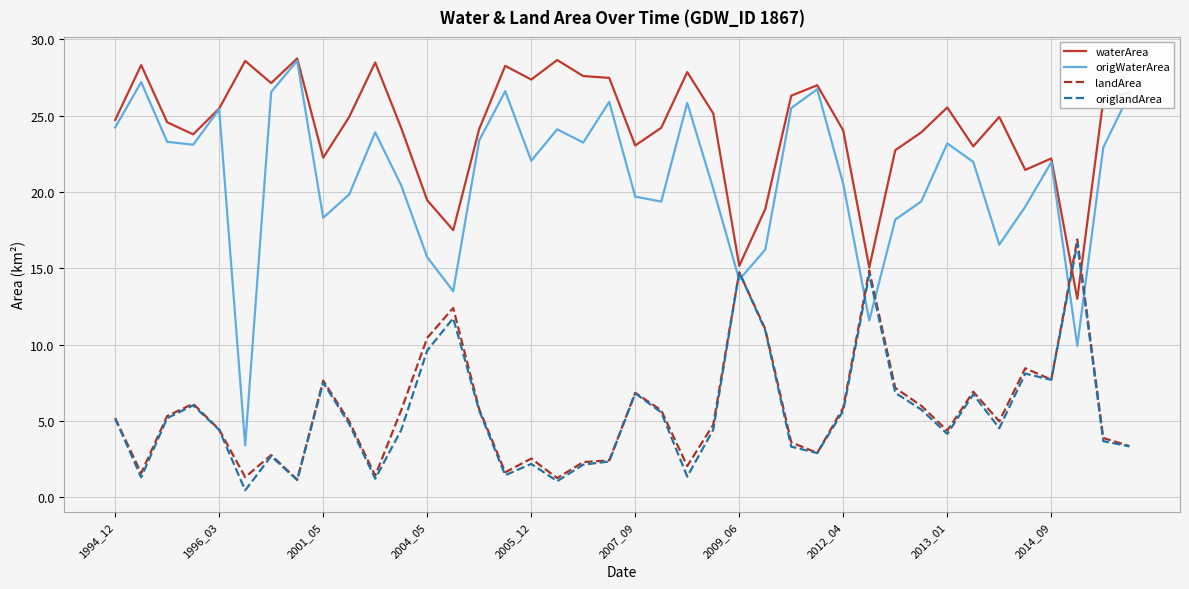

What is the lowest value of the waterArea series?

13.0